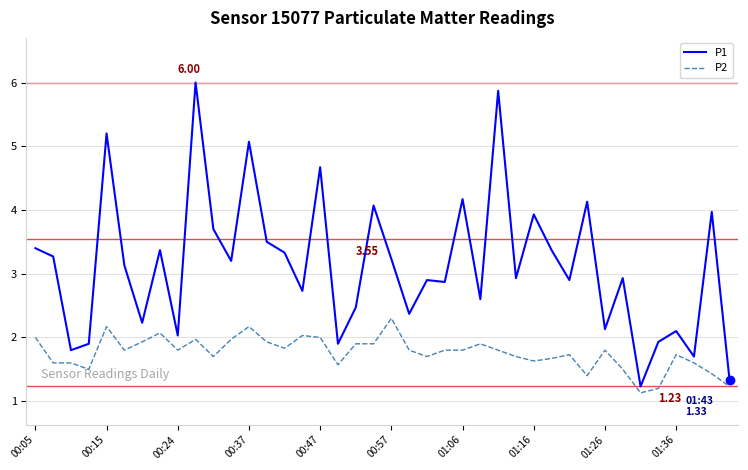

Which series has the widest spread of values?

P1